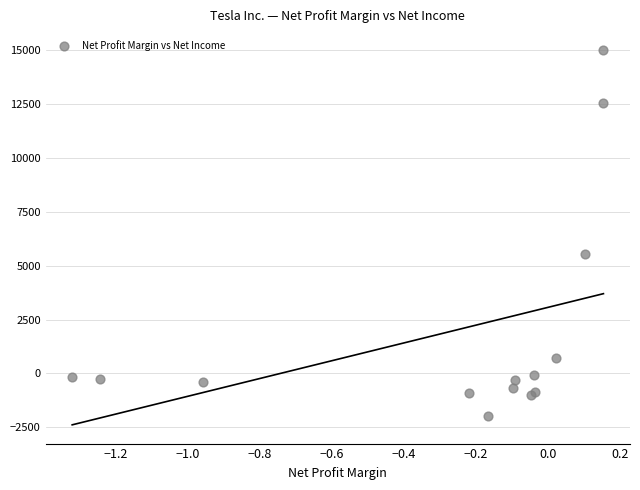

What Y value in the scatter plot is closest to 6518?

5519